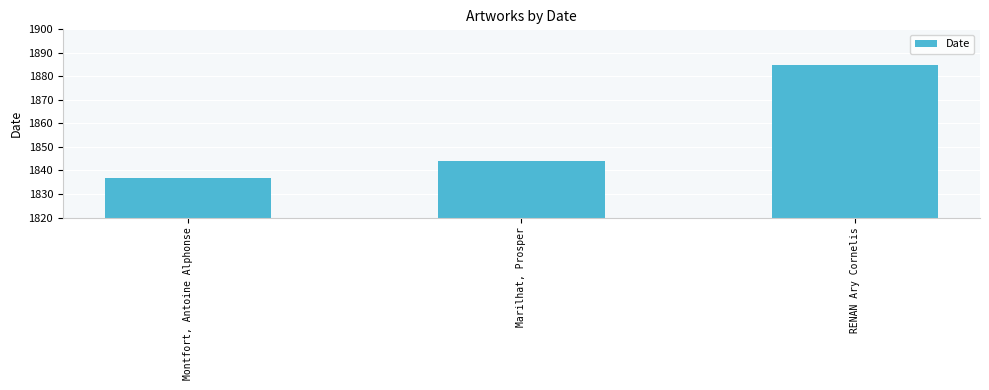

What is the average value?

1855